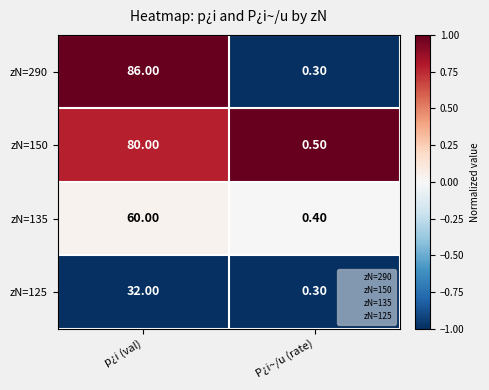

What is the total value across all series at p¿i (val)?

258.0